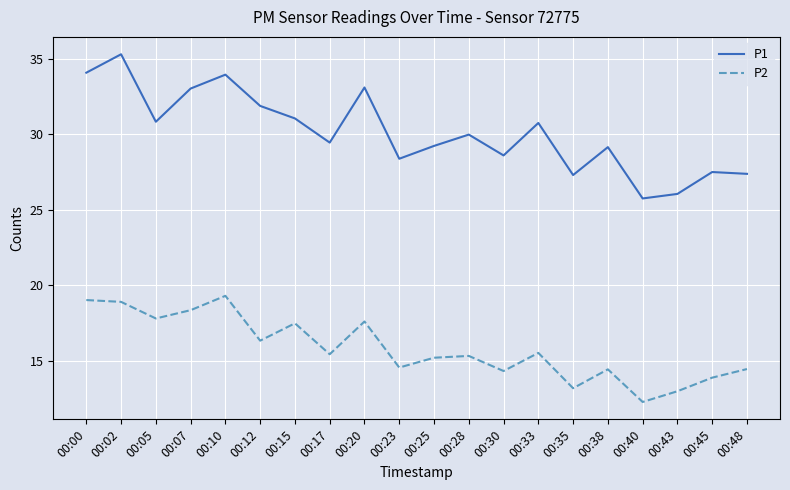

What is the difference between the highest and lowest values at 00:28?

14.7